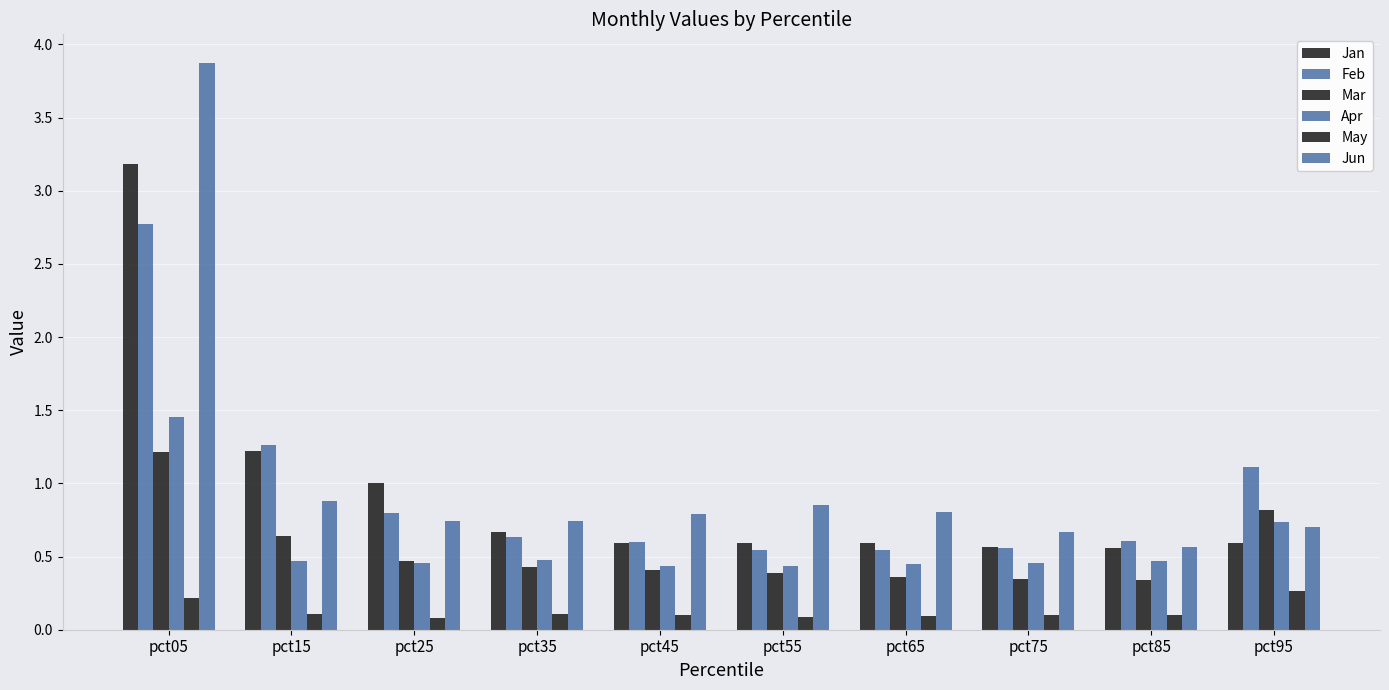

What is the minimum value shown in the chart?

0.1